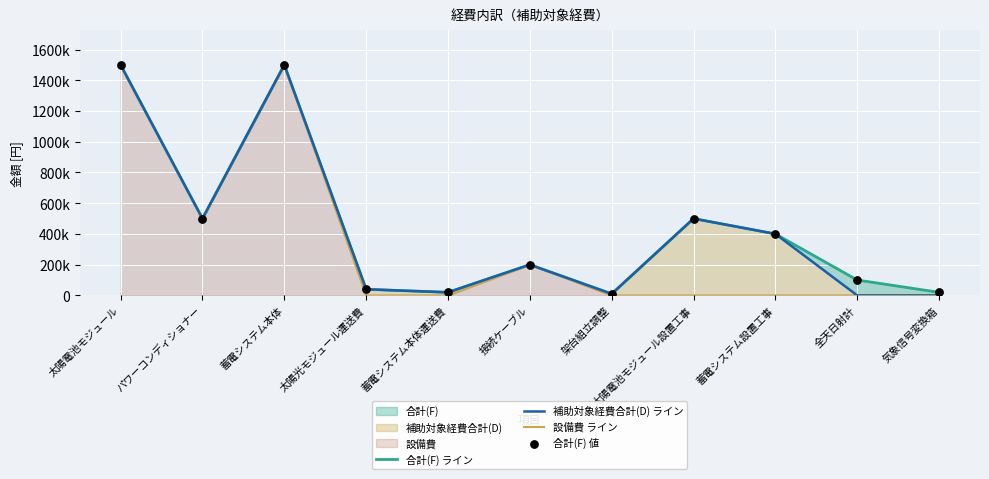

Which series has the largest Y range (max minus min)?

補助対象経費合計(D) ライン